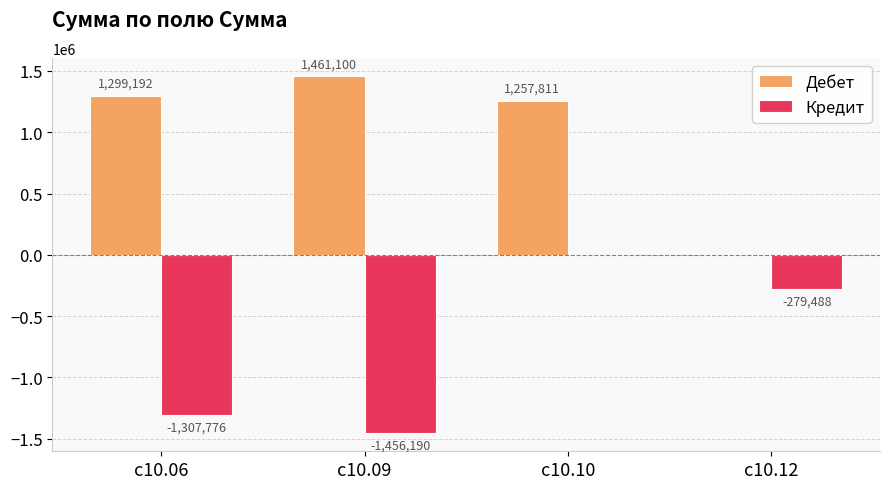

What is the greatest value displayed?

1461100.2